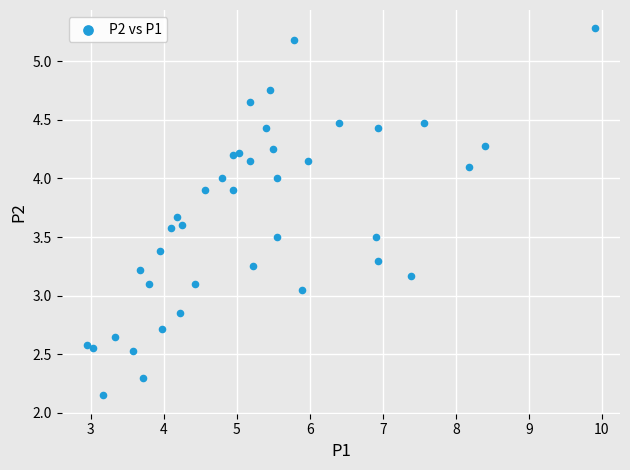

What is the range of X values (max minus min)?

7.0